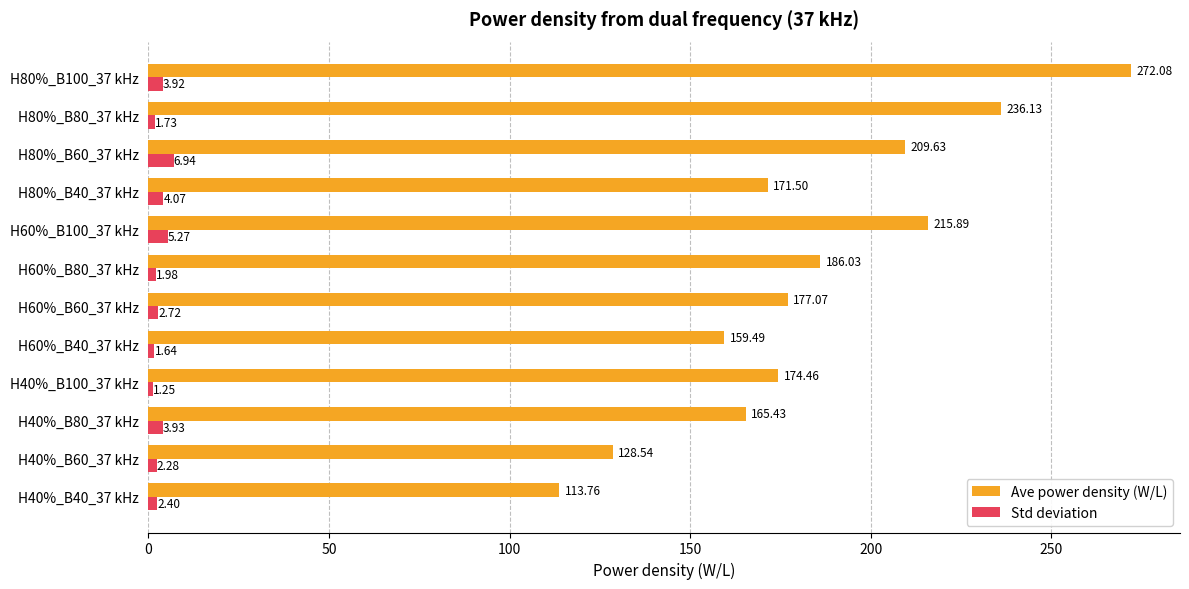

At H40%_B80_37 kHz, list the series in order from smallest to largest.

Std deviation, Ave power density (W/L)